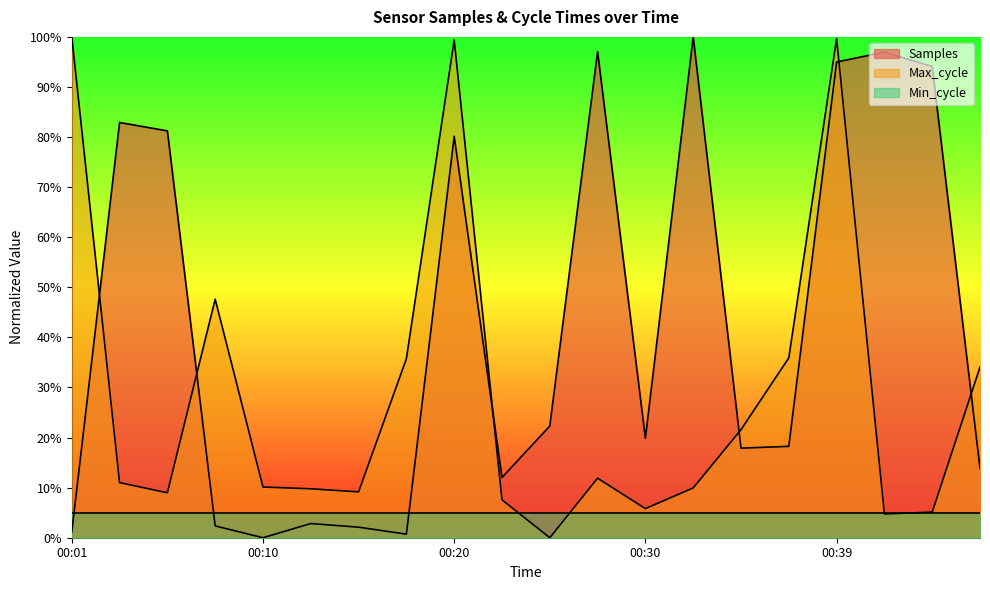

What is the value of the Samples point at the 10th from the left?

0.1